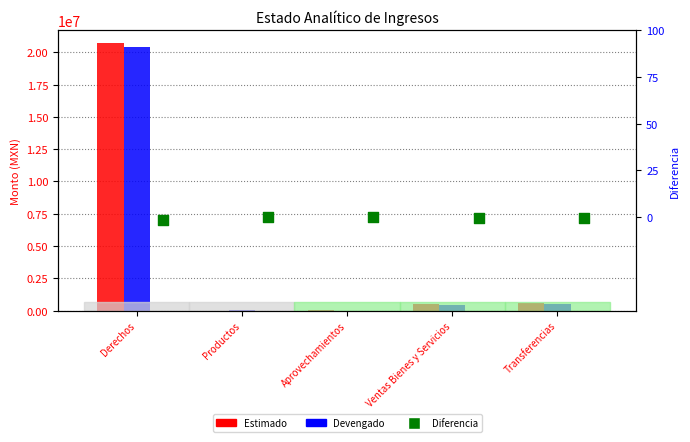

What is the total value across all series at Ventas Bienes y Servicios?

1006843.2